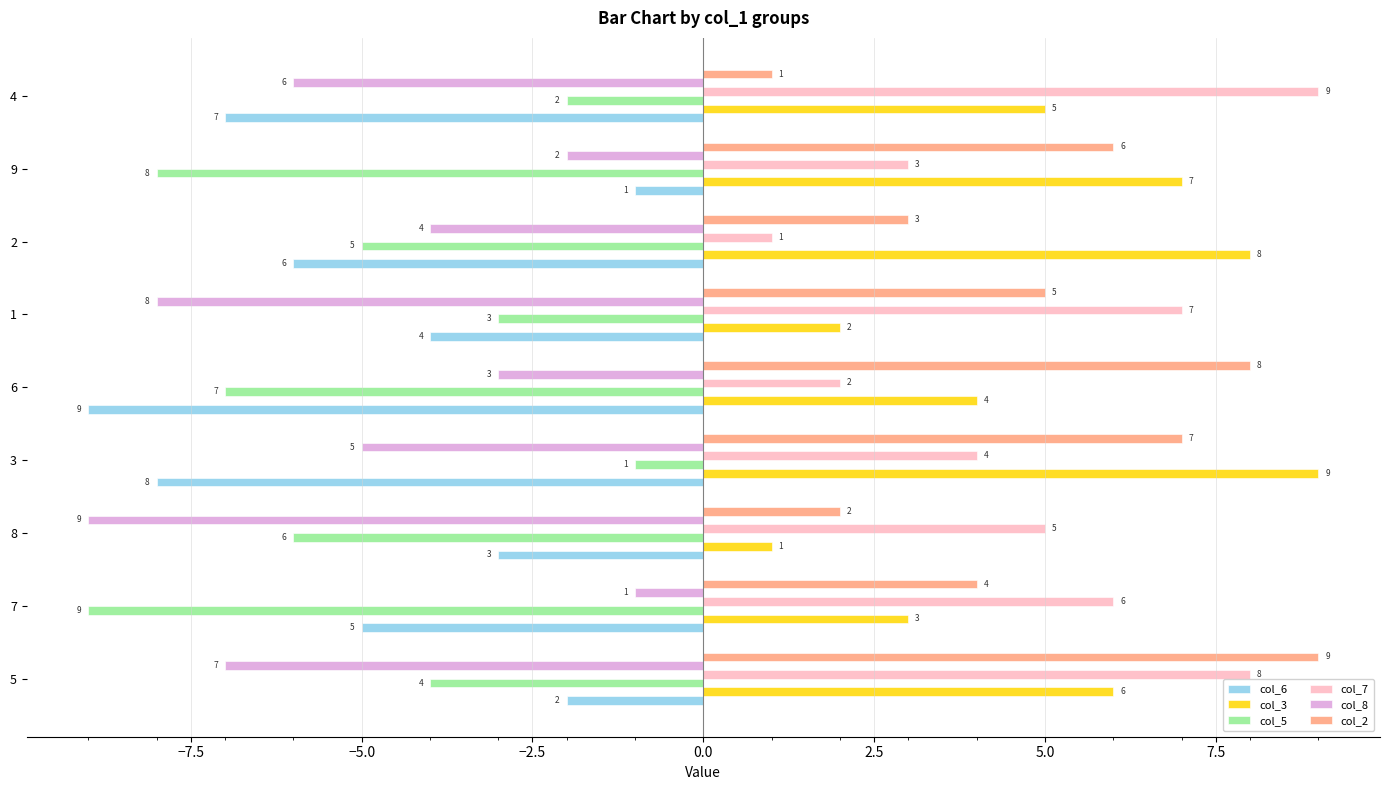

Rank the series at 7 from lowest to highest value.

col_5, col_6, col_8, col_3, col_2, col_7